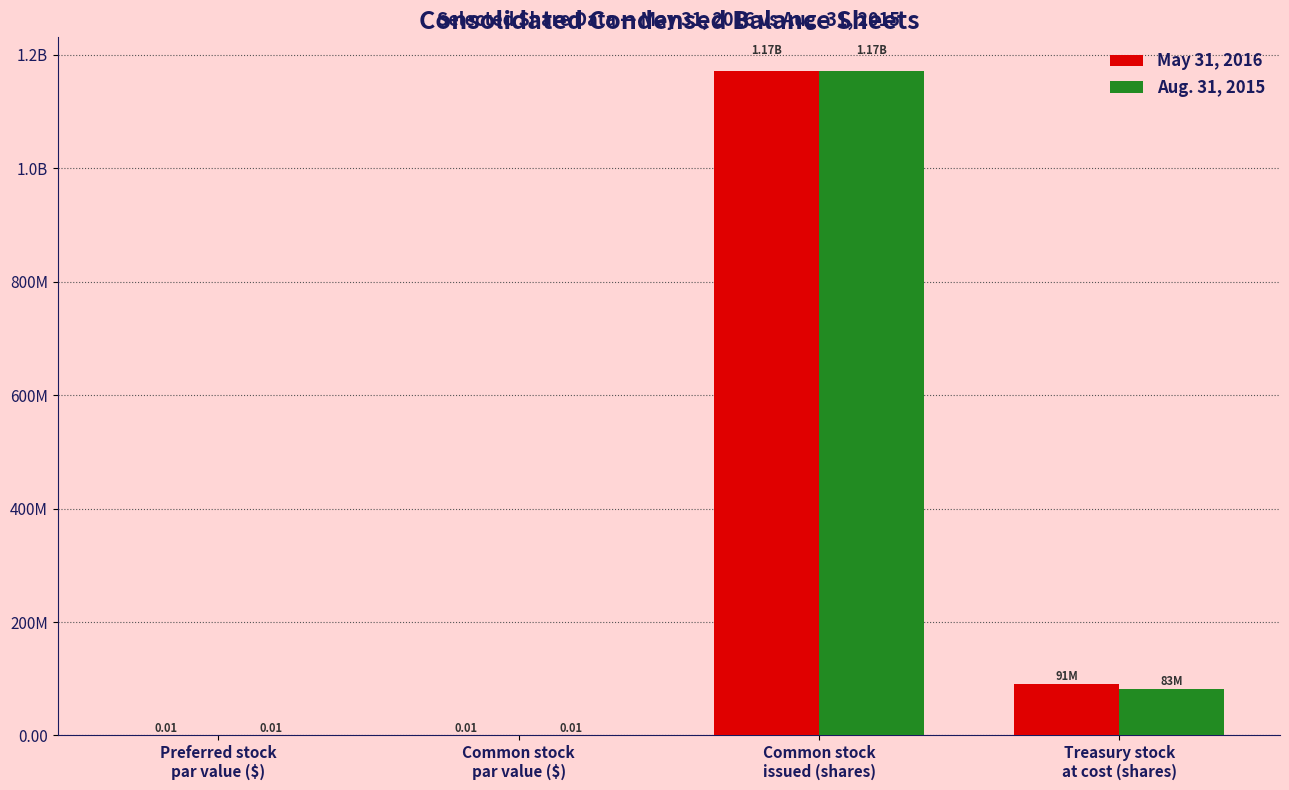

Rank the series at Common stock
issued (shares) from highest to lowest value.

May 31, 2016, Aug. 31, 2015